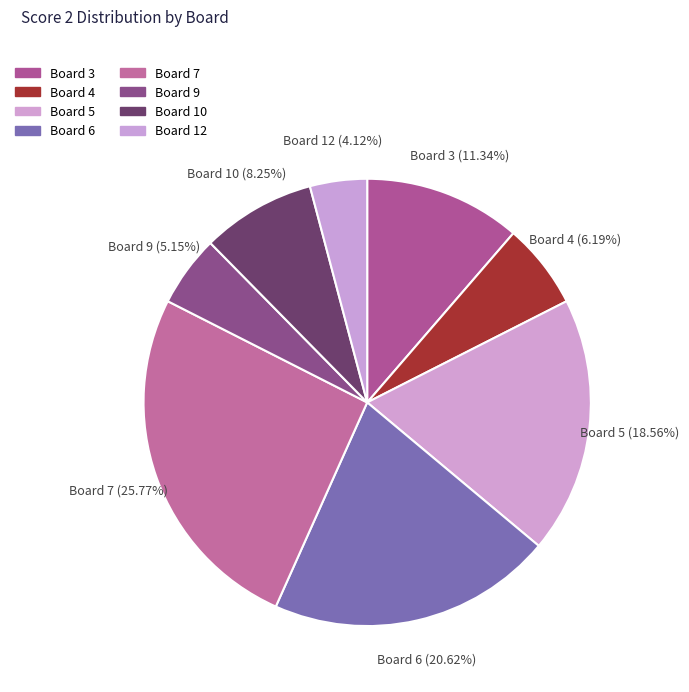

Count the number of slices in the pie.

8